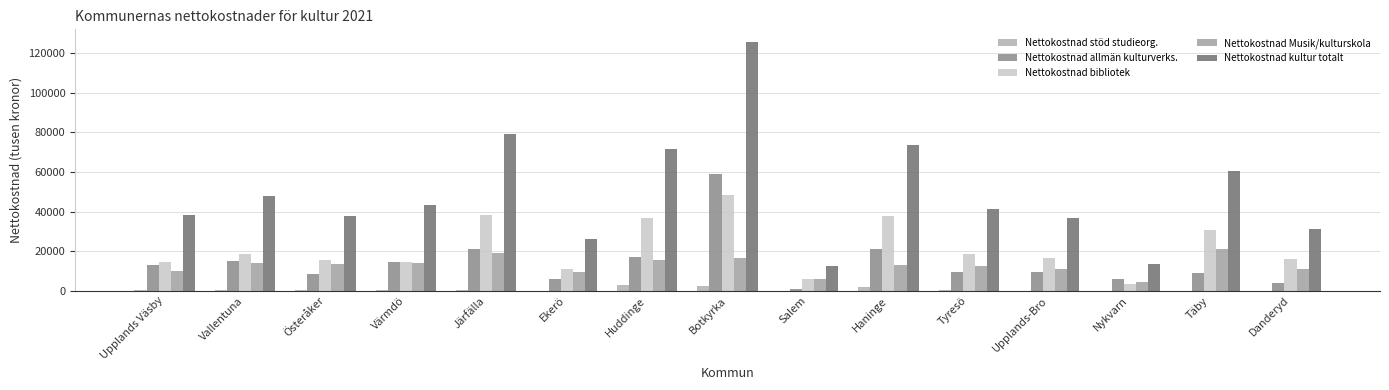

What is the spread (max minus min) of values at Järfälla?

78464